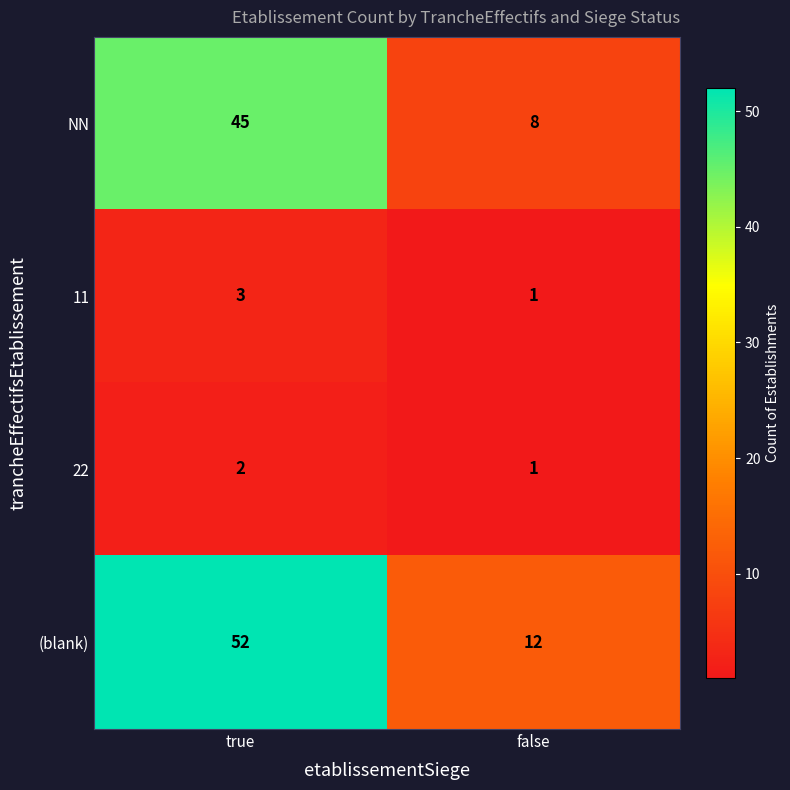

Which series changed the most between true and false?

(blank)